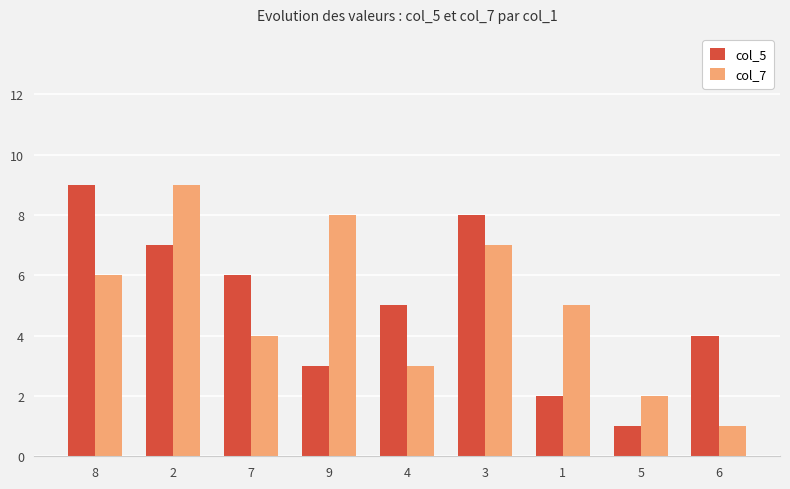

What is the greatest value displayed?

9